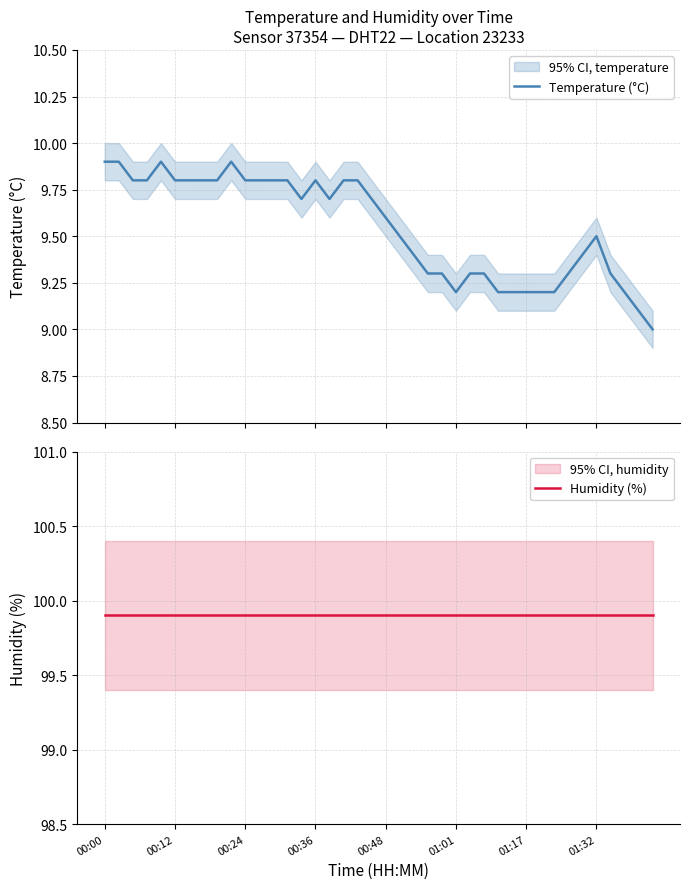

At which category is the sum across all series the highest?

00:00